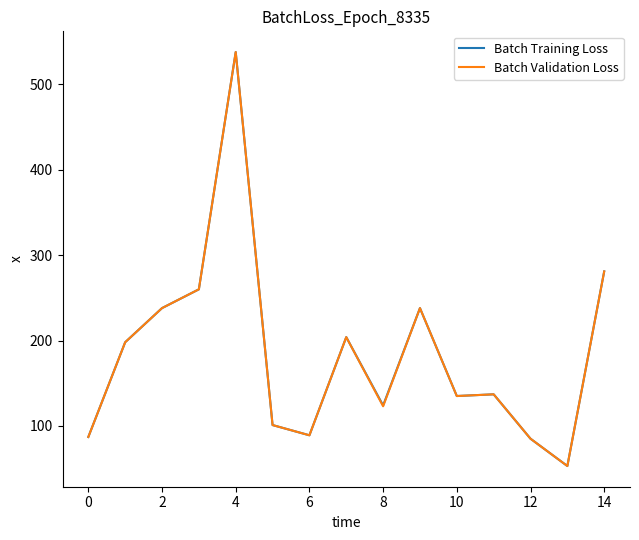

What is the maximum value for Batch Training Loss?

538